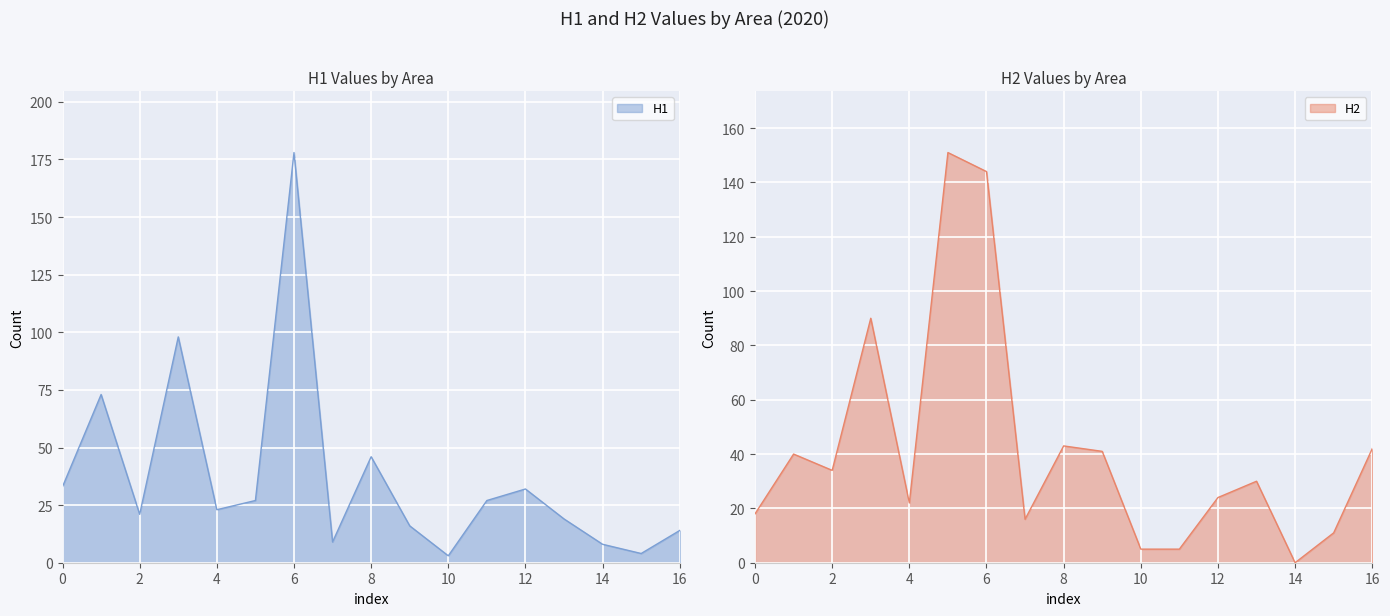

What is the approximate value of H1 at 10?

3